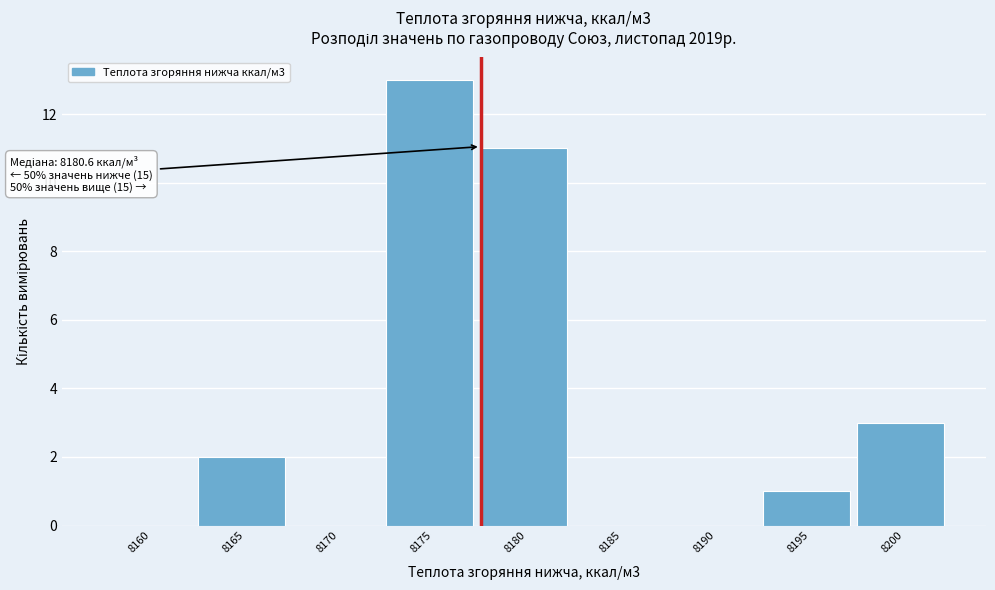

Reading right to left, transcribe all the data shown in this chart.

8200=3	8195=1	8190=0	8185=0	8180=11	8175=13	8170=0	8165=2	8160=0